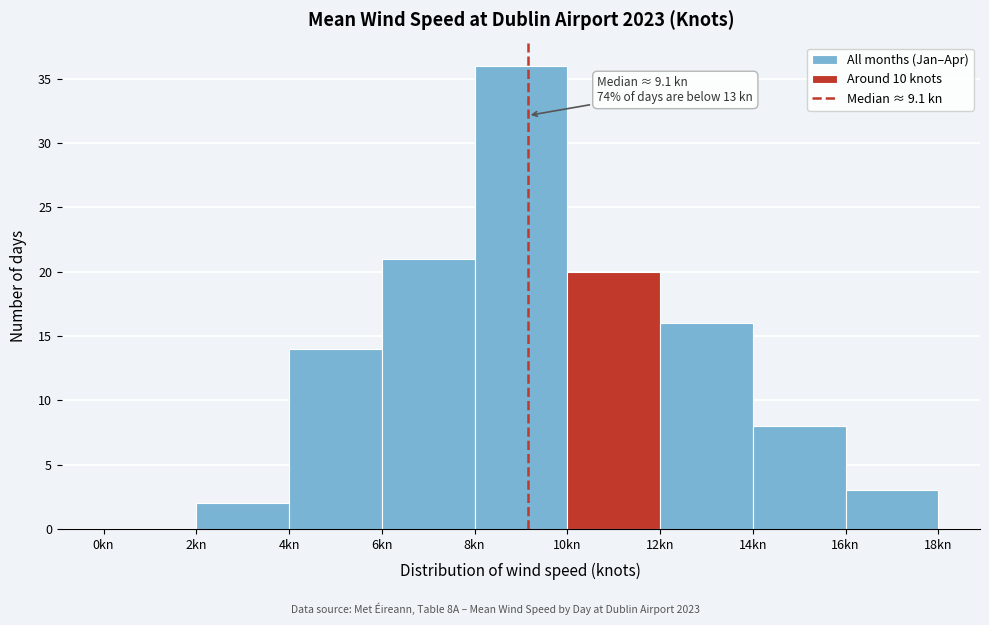

Over which range of the x-axis is the bar tallest?

8 to 10